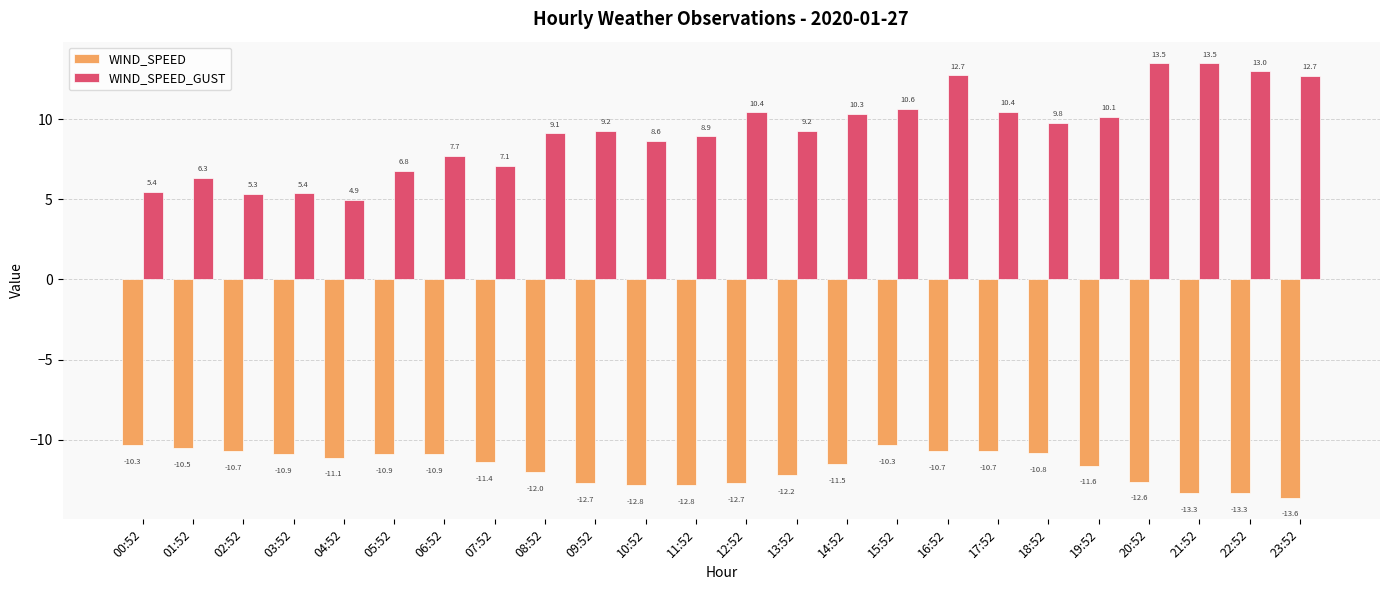

Which series has the largest total across all categories?

WIND_SPEED_GUST